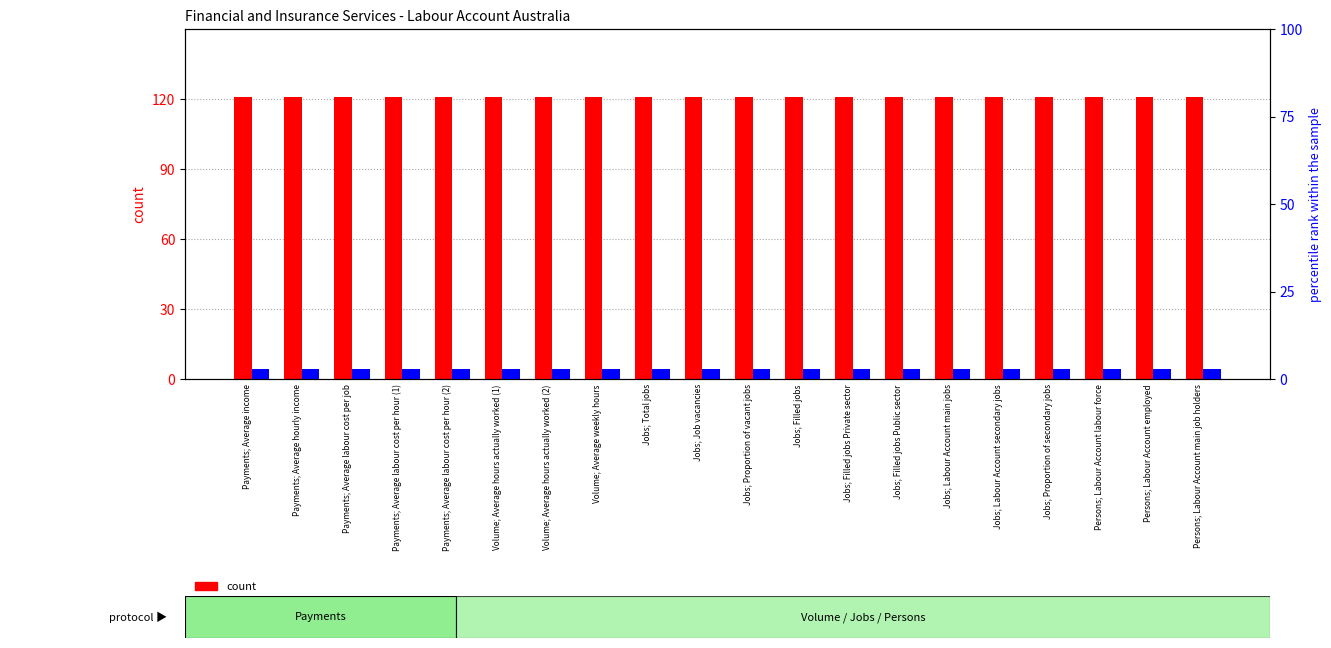

Are the bars grouped side by side (vs. stacked)?

Yes